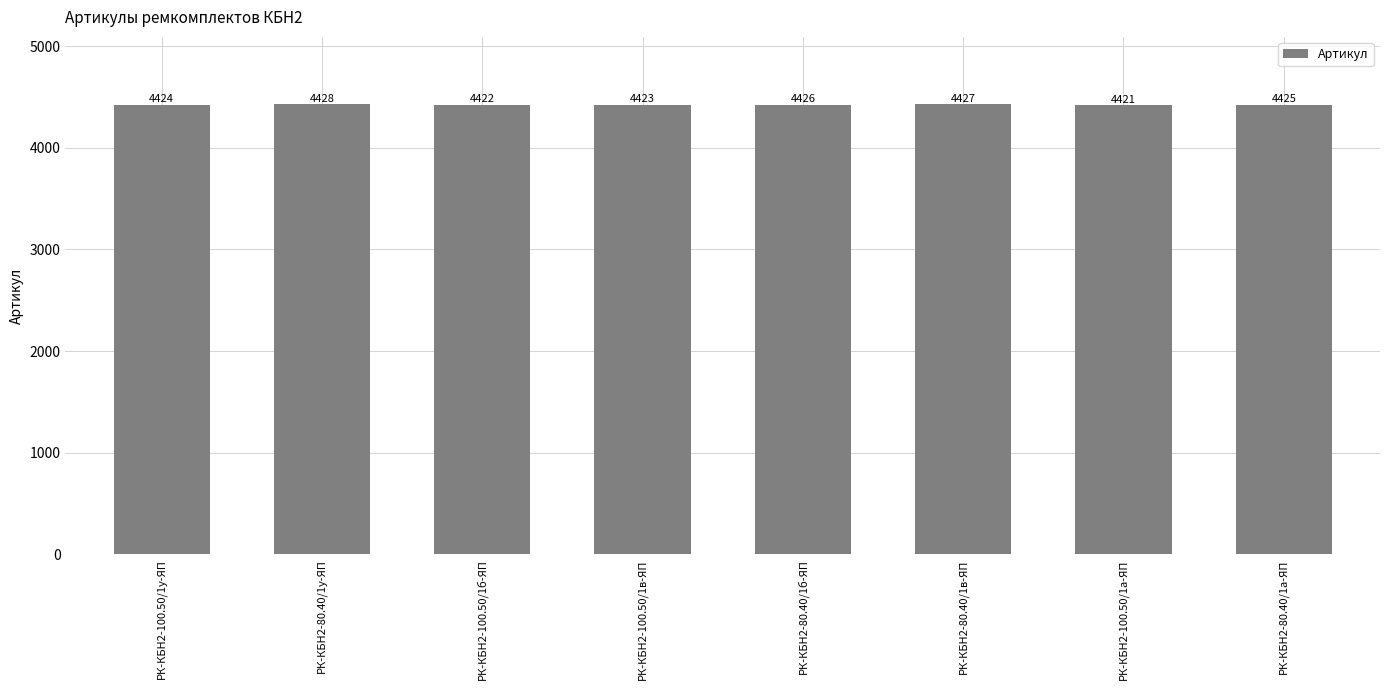

List the labels in order of value, largest first.

РК-КБН2-80.40/1у-ЯП, РК-КБН2-80.40/1в-ЯП, РК-КБН2-80.40/1б-ЯП, РК-КБН2-80.40/1а-ЯП, РК-КБН2-100.50/1у-ЯП, РК-КБН2-100.50/1в-ЯП, РК-КБН2-100.50/1б-ЯП, РК-КБН2-100.50/1а-ЯП